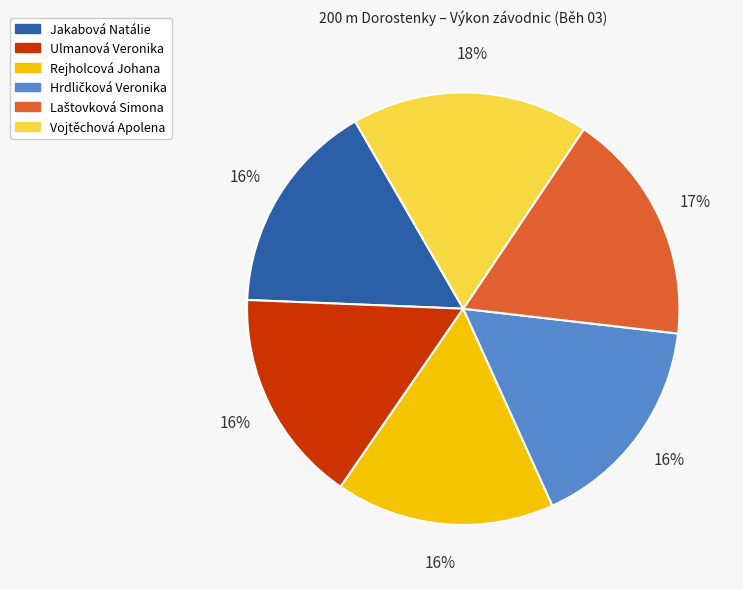

Approximately how many times larger is the value at Ulmanová Veronika compared to Vojtěchová Apolena?

0.9